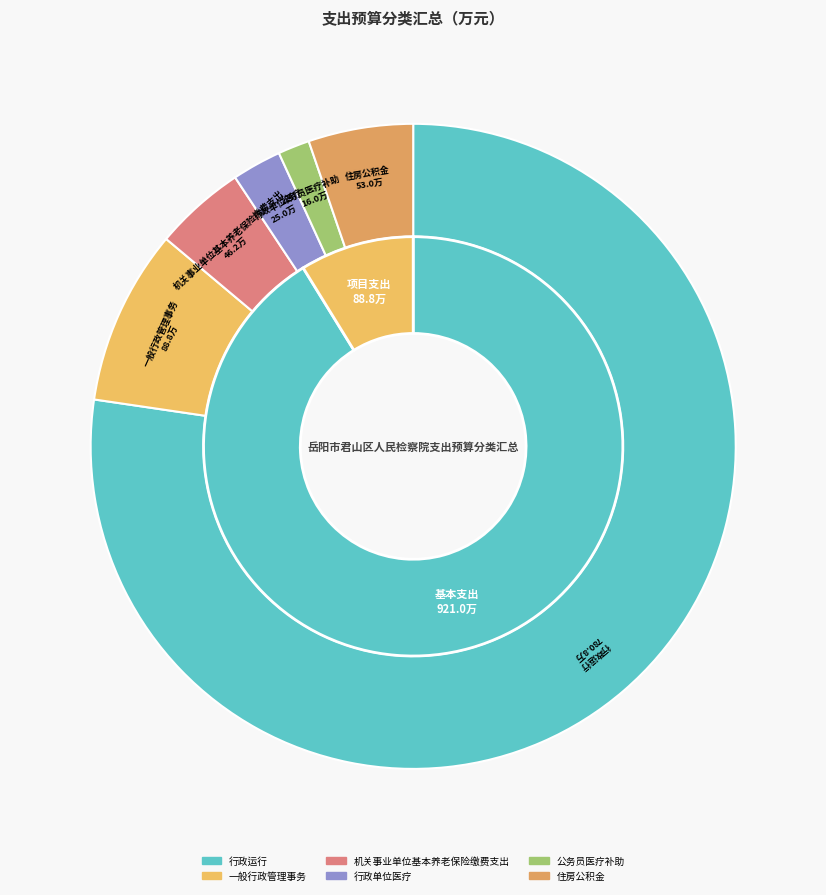

To the nearest percent, what is the combined percentage of 住房公积金 and 行政运行?

83%